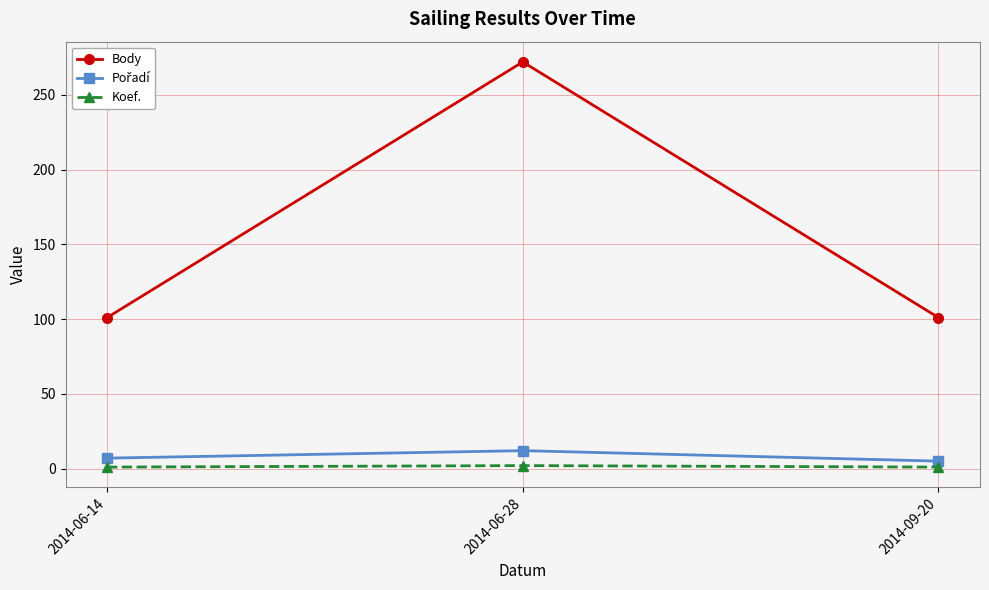

What is the difference between the maximum and minimum values in the Body series?

171